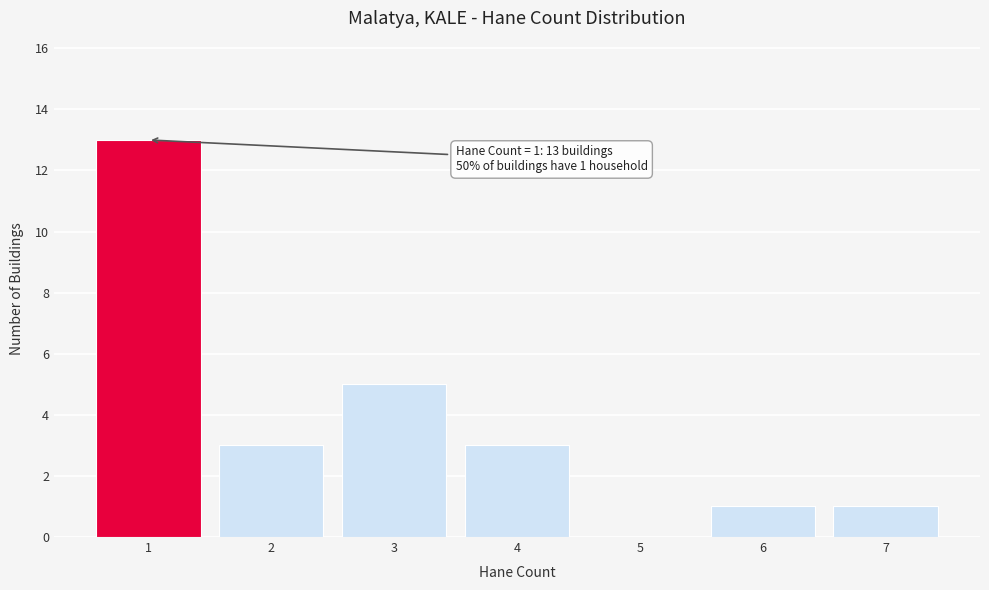

Over which range of the x-axis is the bar tallest?

0.5 to 1.5